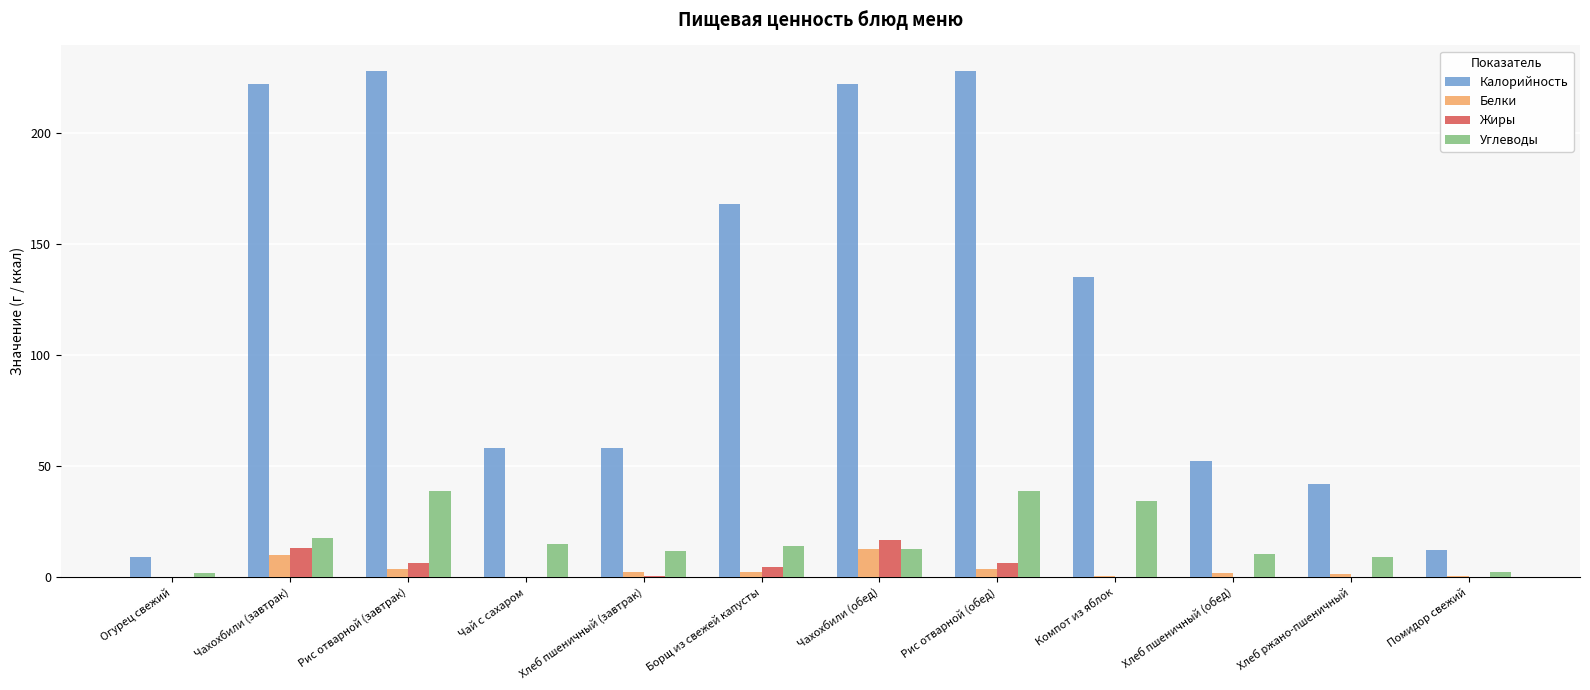

Which series has the largest total across all categories?

Калорийность